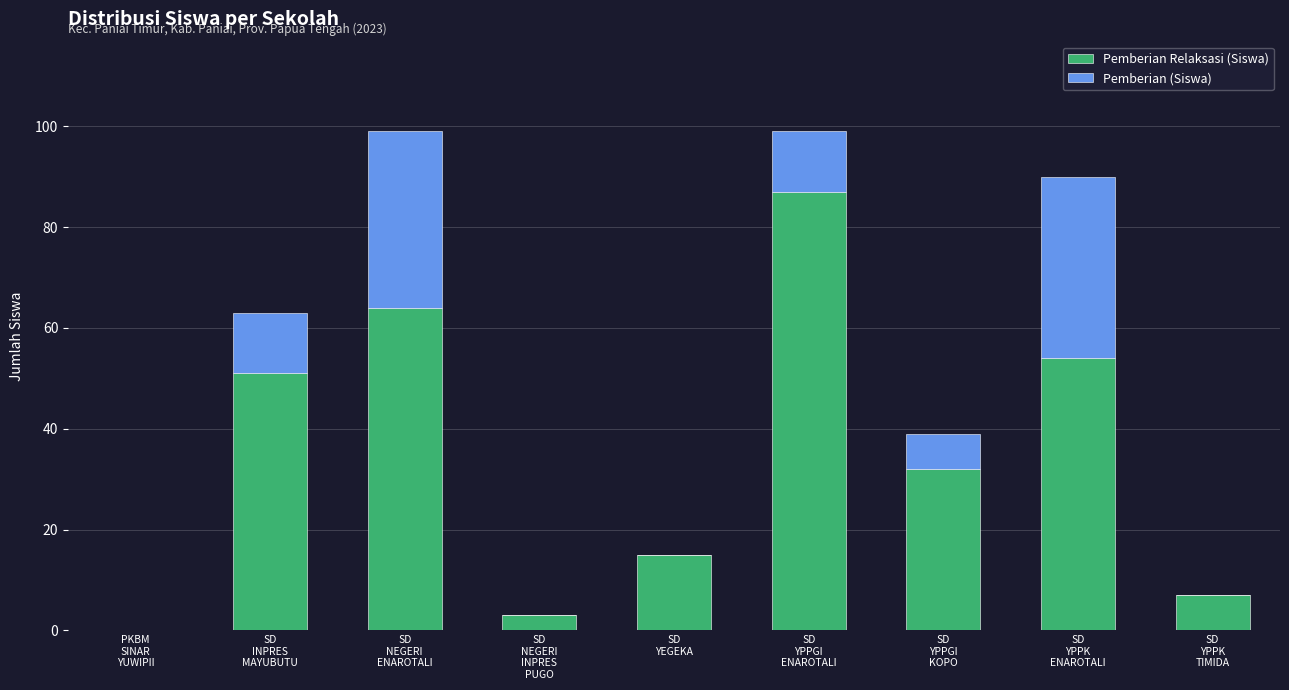

What are all the series names shown in the legend?

Pemberian Relaksasi (Siswa), Pemberian (Siswa)